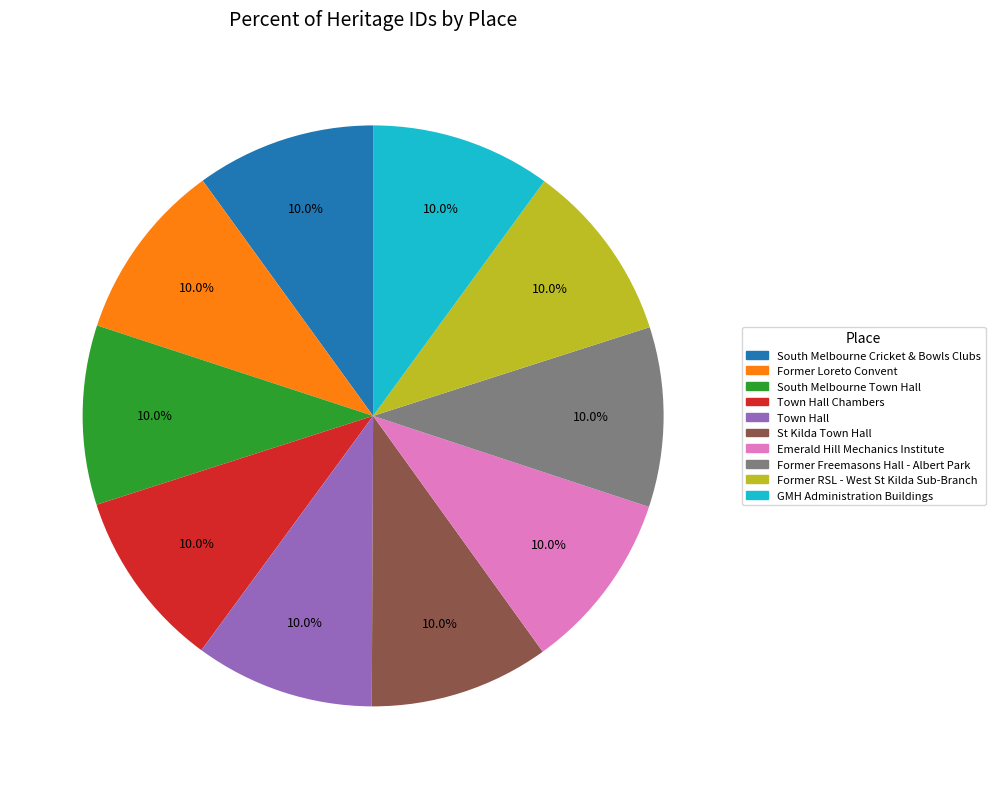

Does any single category account for the majority?

No